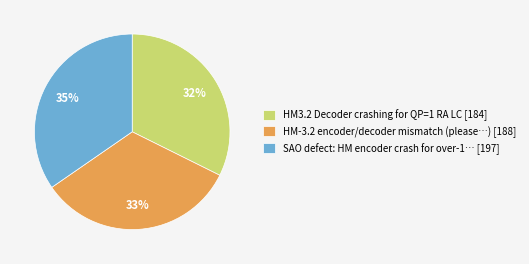

Is it true that SAO defect: HM encoder crash for over-1… [197] is 26% of the pie?

False